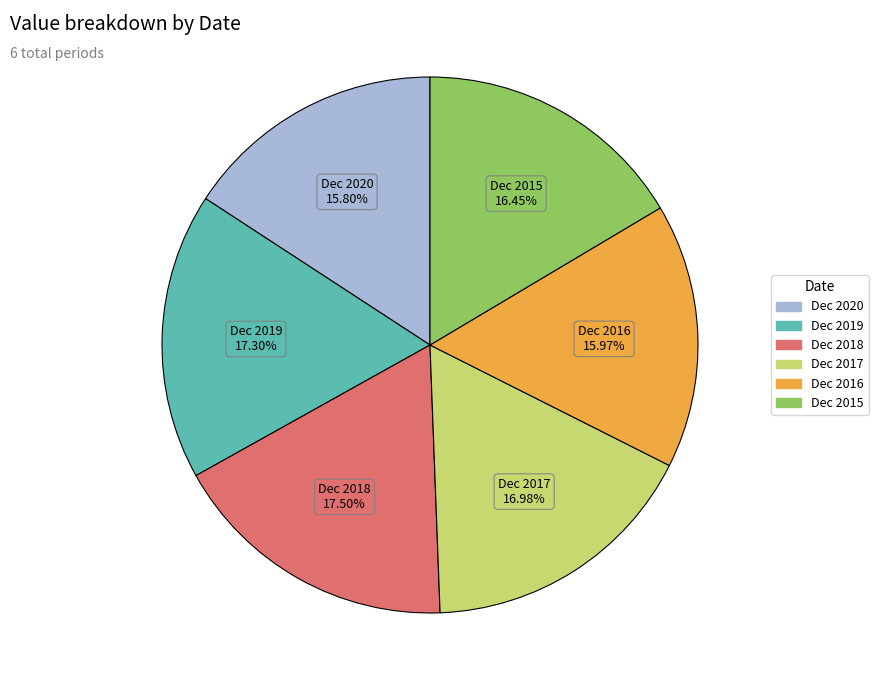

Do Dec 2020 and Dec 2016 together represent more than half of the pie?

No